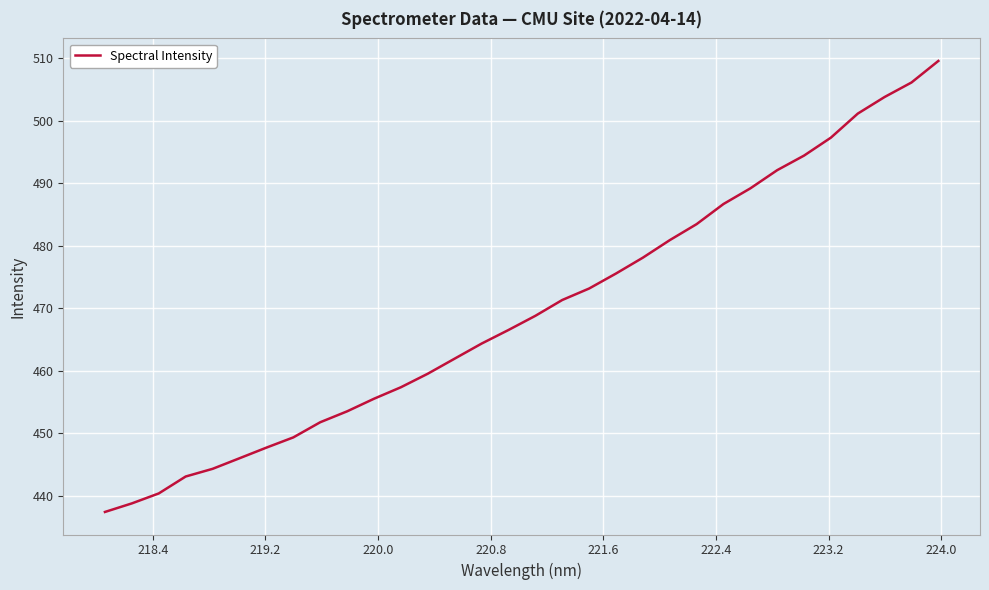

True or false: the data has more than 1 interior local peaks.

False